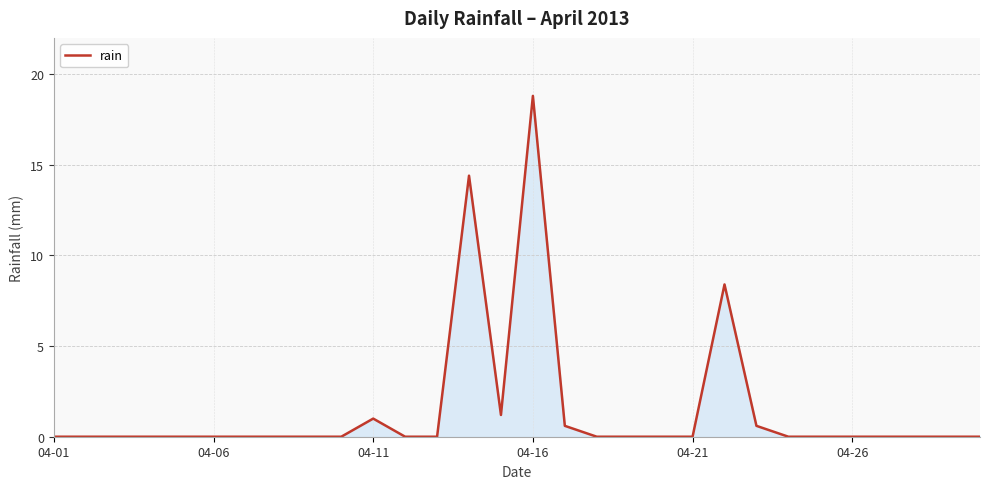

Does the chart have visible grid lines?

Yes